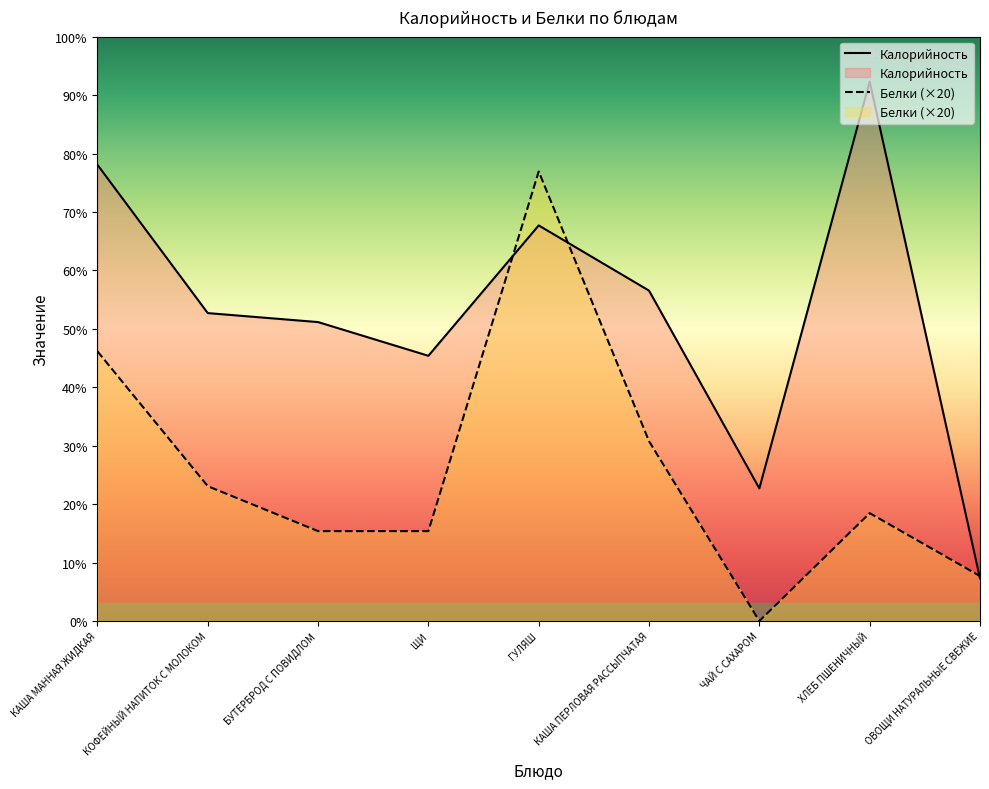

Reading left to right, extract all data points from this chart.

Калорийность: КАША МАННАЯ ЖИДКАЯ=203	КОФЕЙНЫЙ НАПИТОК С МОЛОКОМ=137	БУТЕРБРОД С ПОВИДЛОМ=133	ЩИ=118	ГУЛЯШ=176	КАША ПЕРЛОВАЯ РАССЫПЧАТАЯ=147	ЧАЙ С САХАРОМ=59	ХЛЕБ ПШЕНИЧНЫЙ=240	ОВОЩИ НАТУРАЛЬНЫЕ СВЕЖИЕ=19
Белки: КАША МАННАЯ ЖИДКАЯ=120	КОФЕЙНЫЙ НАПИТОК С МОЛОКОМ=60	БУТЕРБРОД С ПОВИДЛОМ=40	ЩИ=40	ГУЛЯШ=200	КАША ПЕРЛОВАЯ РАССЫПЧАТАЯ=80	ЧАЙ С САХАРОМ=0	ХЛЕБ ПШЕНИЧНЫЙ=48	ОВОЩИ НАТУРАЛЬНЫЕ СВЕЖИЕ=20